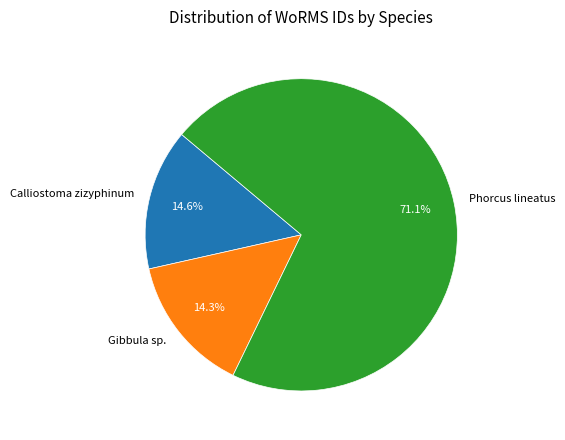

Does any single category account for the majority?

Yes